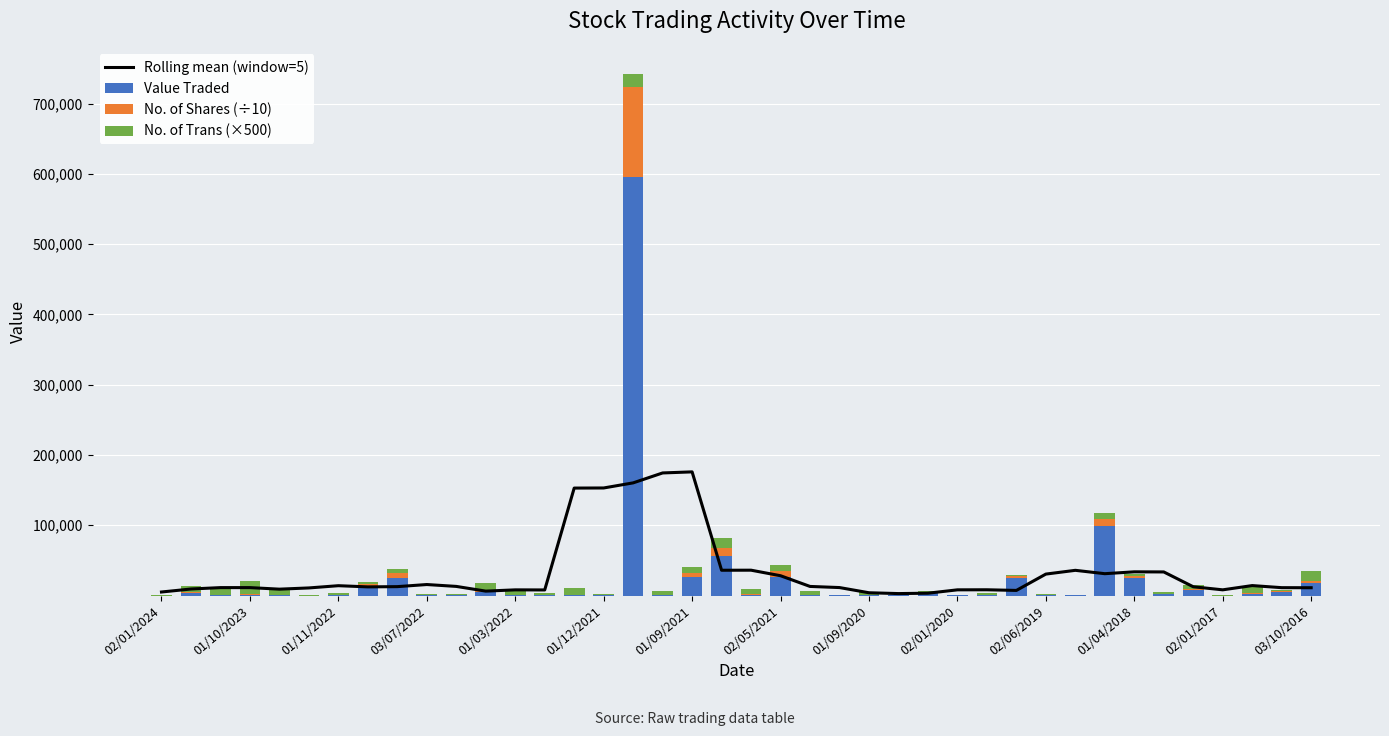

Where is No. of Trans (×500) nearest to the value 10000?

14